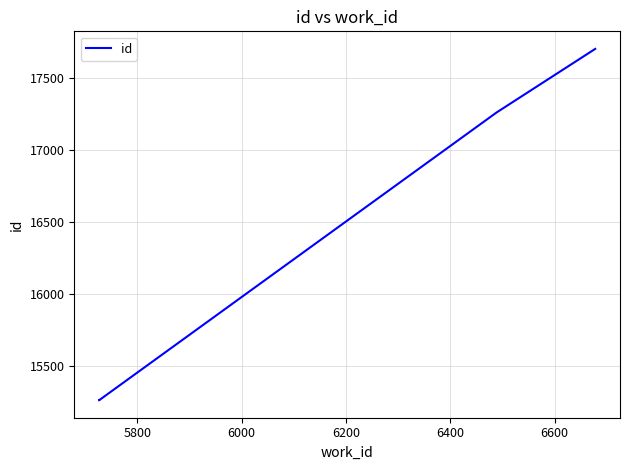

True or false: the data has more than 0 interior local peaks.

False